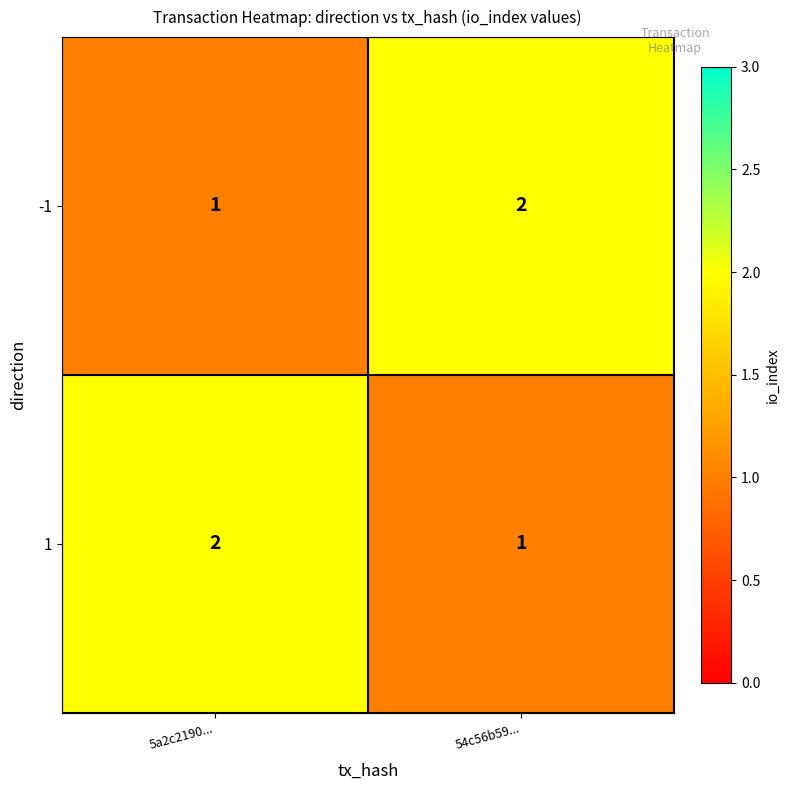

At which label is -1 closest to 1?

5a2c2190...